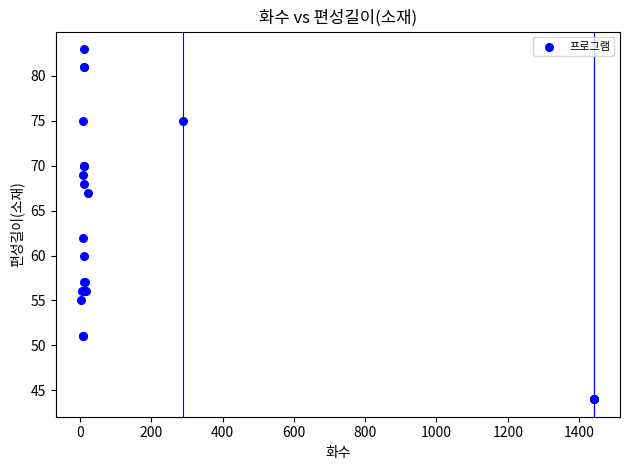

What Y value in the scatter plot is closest to 63?

62